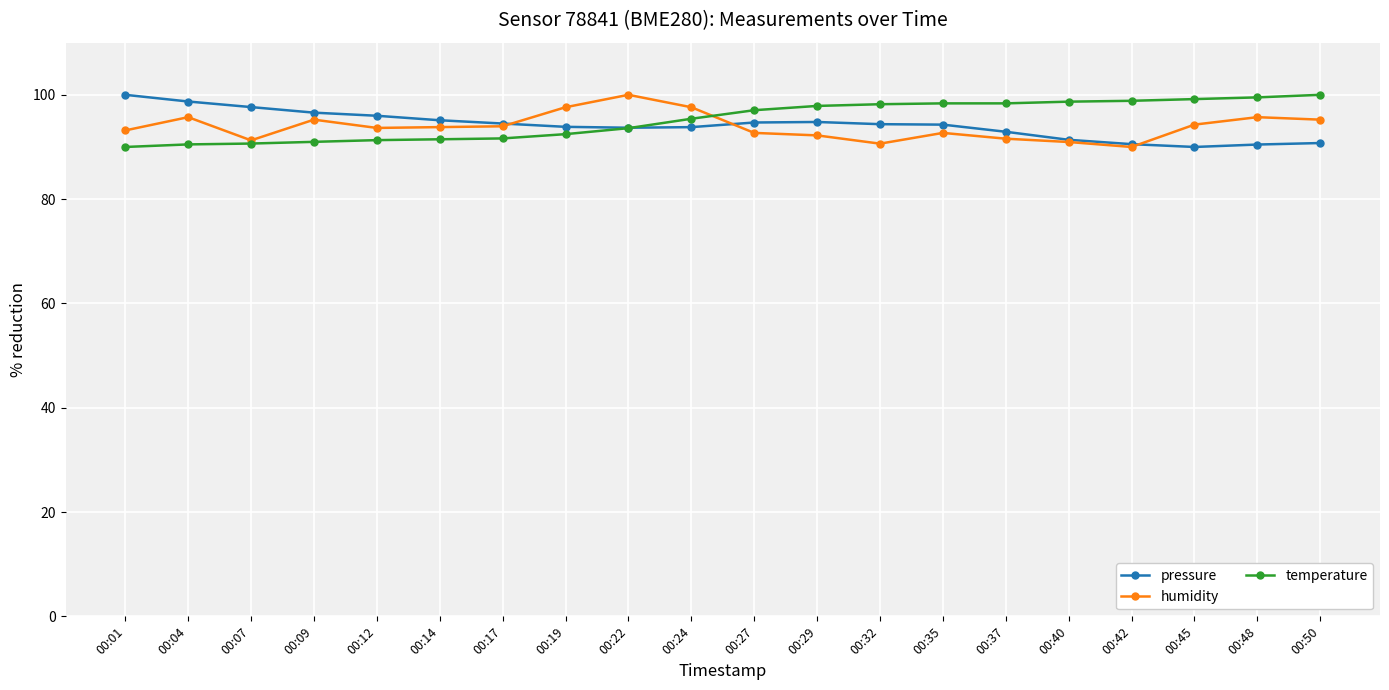

Which series has the largest total across all categories?

temperature